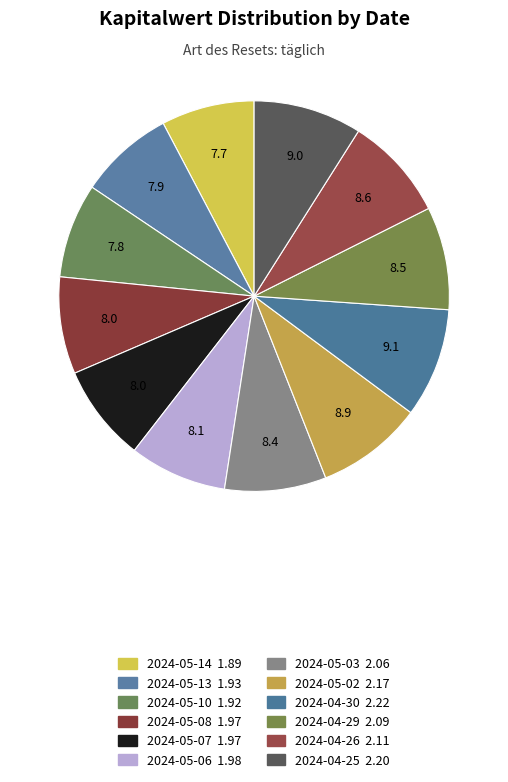

Is the sum of 2024-05-10 and 2024-05-14 greater than half?

No